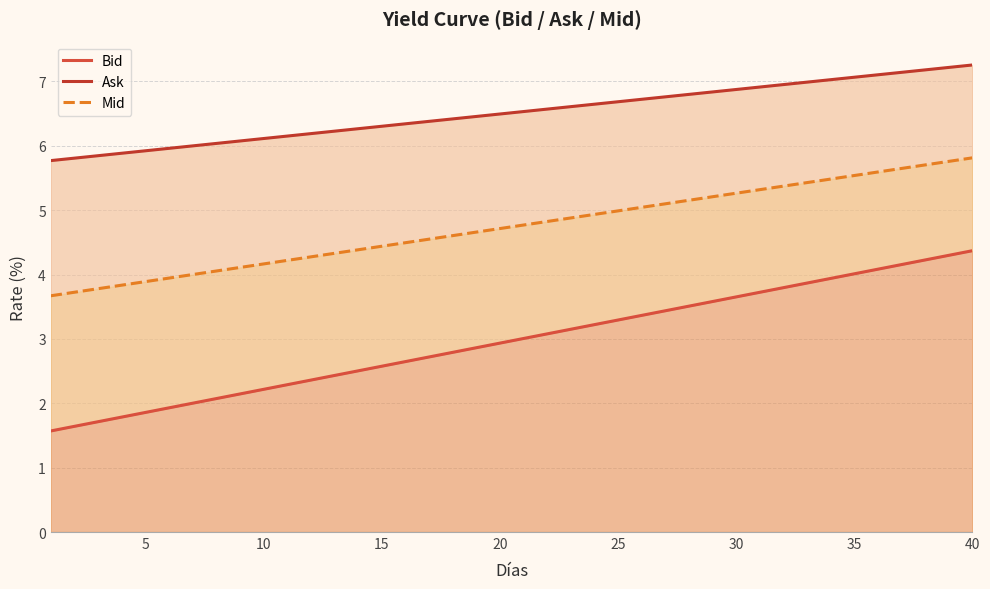

Does the chart have visible grid lines?

Yes